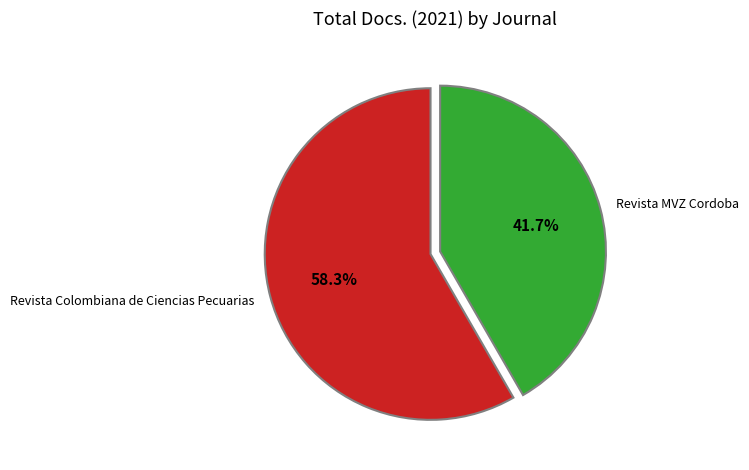

Which category accounts for the majority?

Revista Colombiana de Ciencias Pecuarias